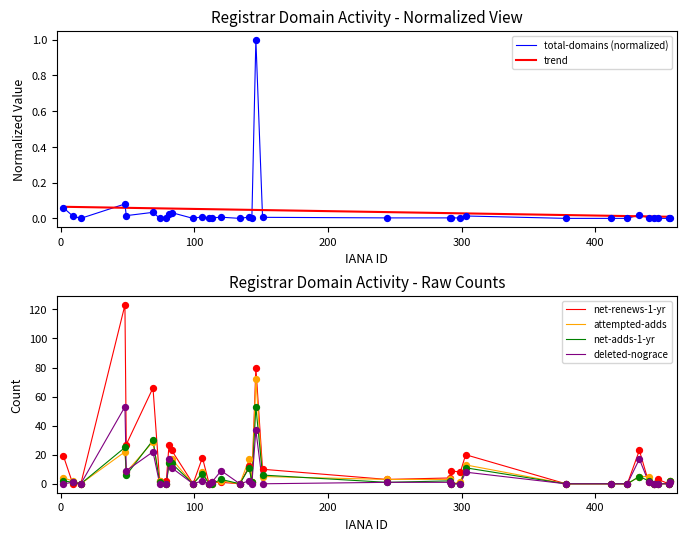

At how many categories does at least one series exceed 102?

1